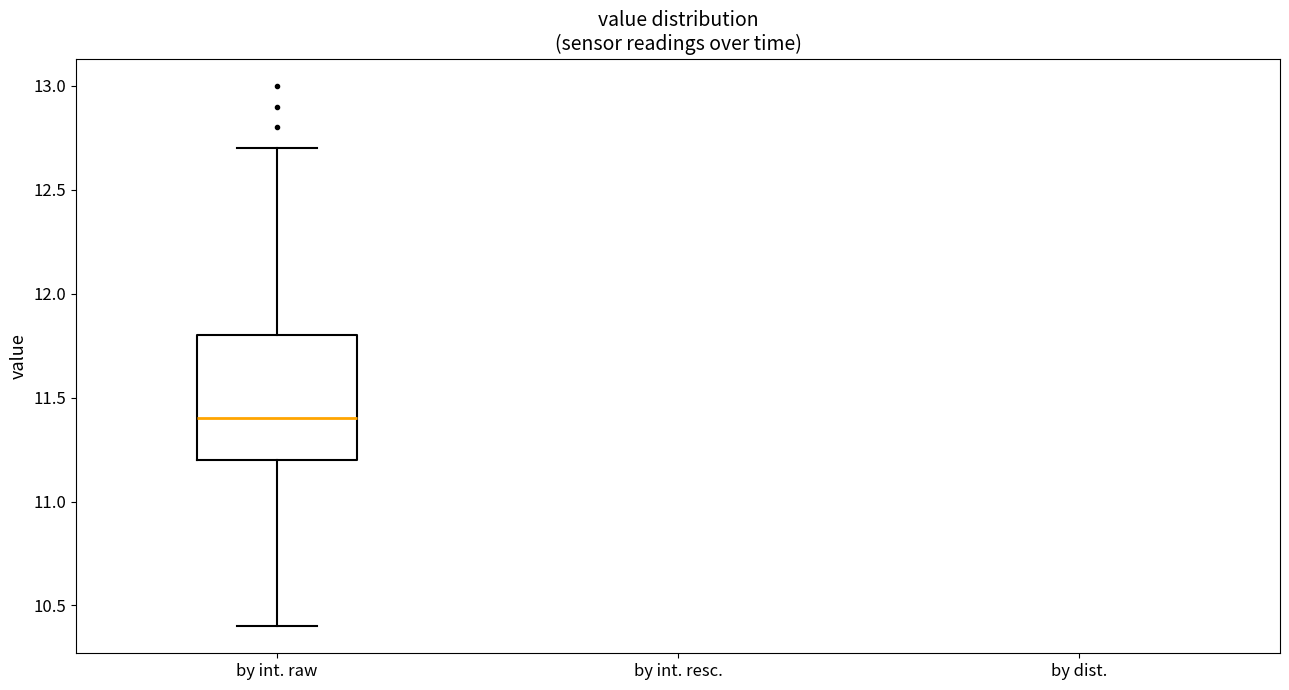

Where does the upper whisker of the box for by int. raw end on the y-axis? The values are not printed on the chart, so give them approximately, as read against the axis.

12.7